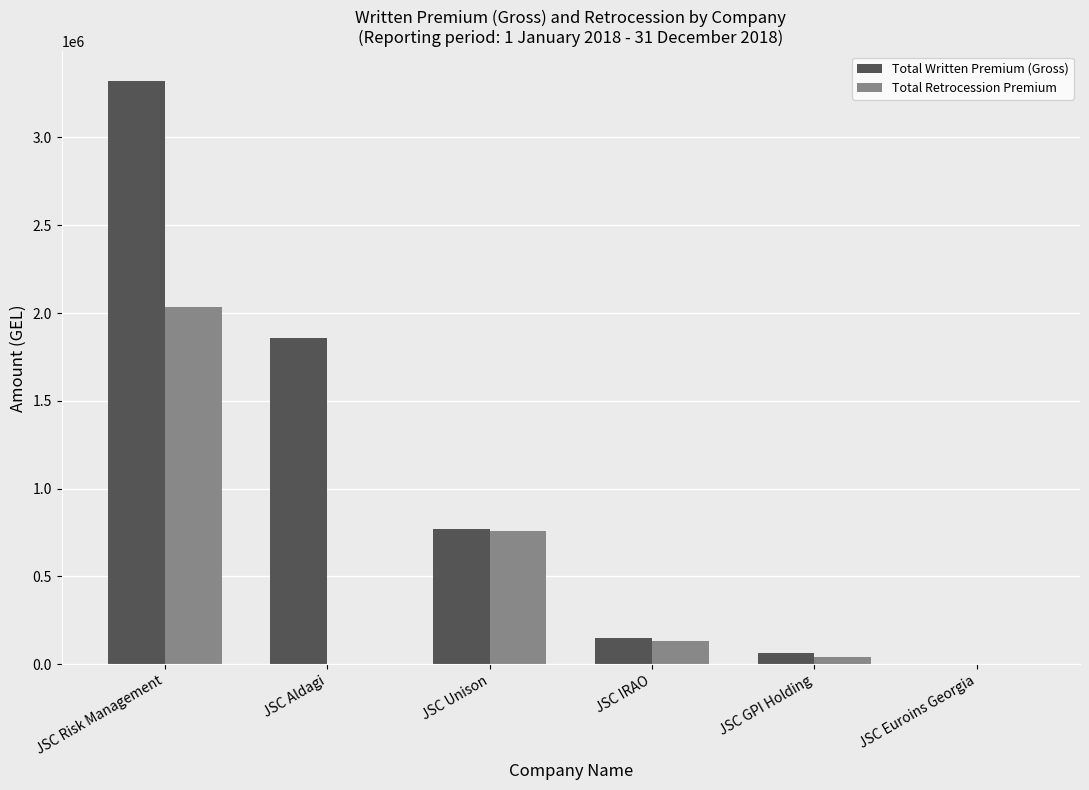

The value of Total Written Premium (Gross) at JSC Aldagi is 1859142.2. True or false?

True